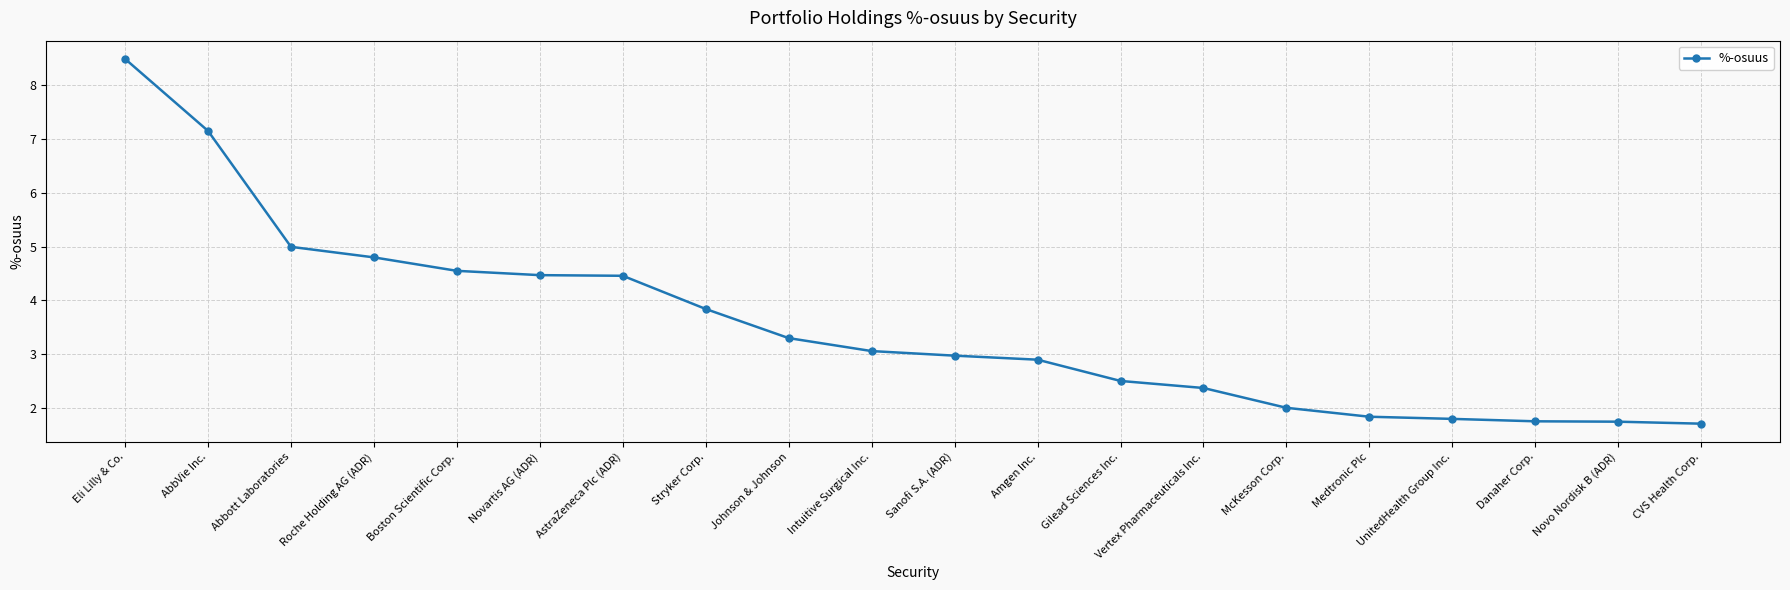

What is the label of the 3rd point from the left?

Abbott Laboratories